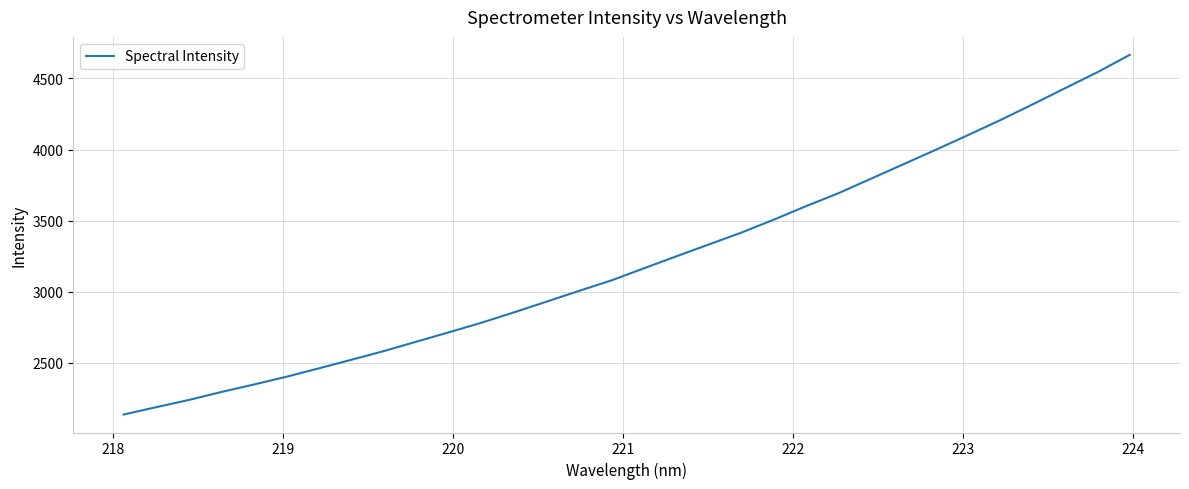

What is the maximum value shown in the chart?

4665.2